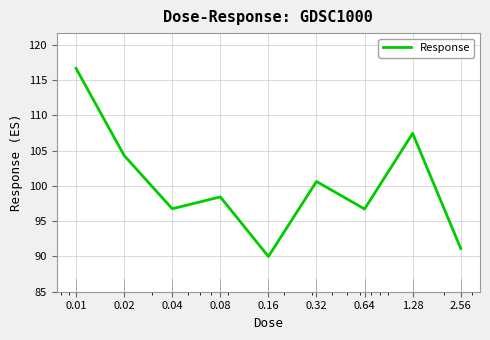

What is the difference between the maximum and minimum values?

26.7